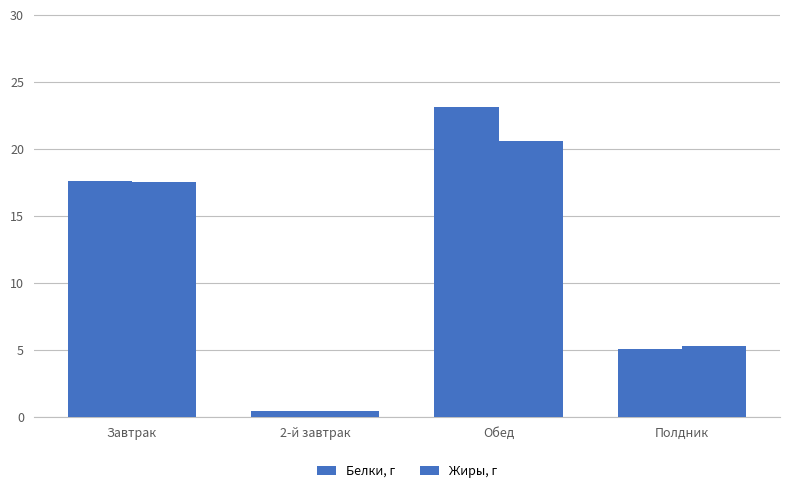

Count the number of categories in the chart.

4